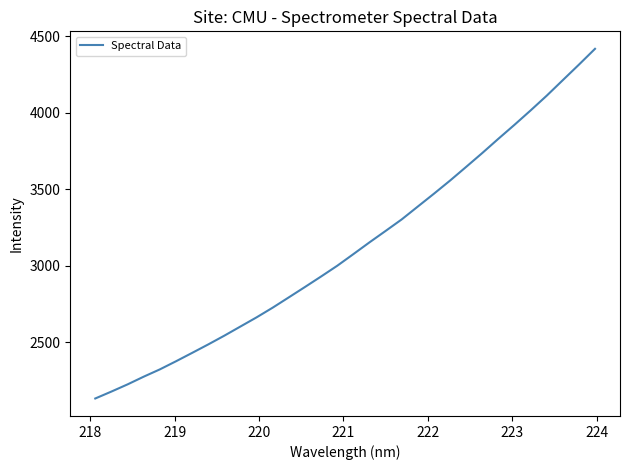

True or false: the data has more than 1 interior local peaks.

False